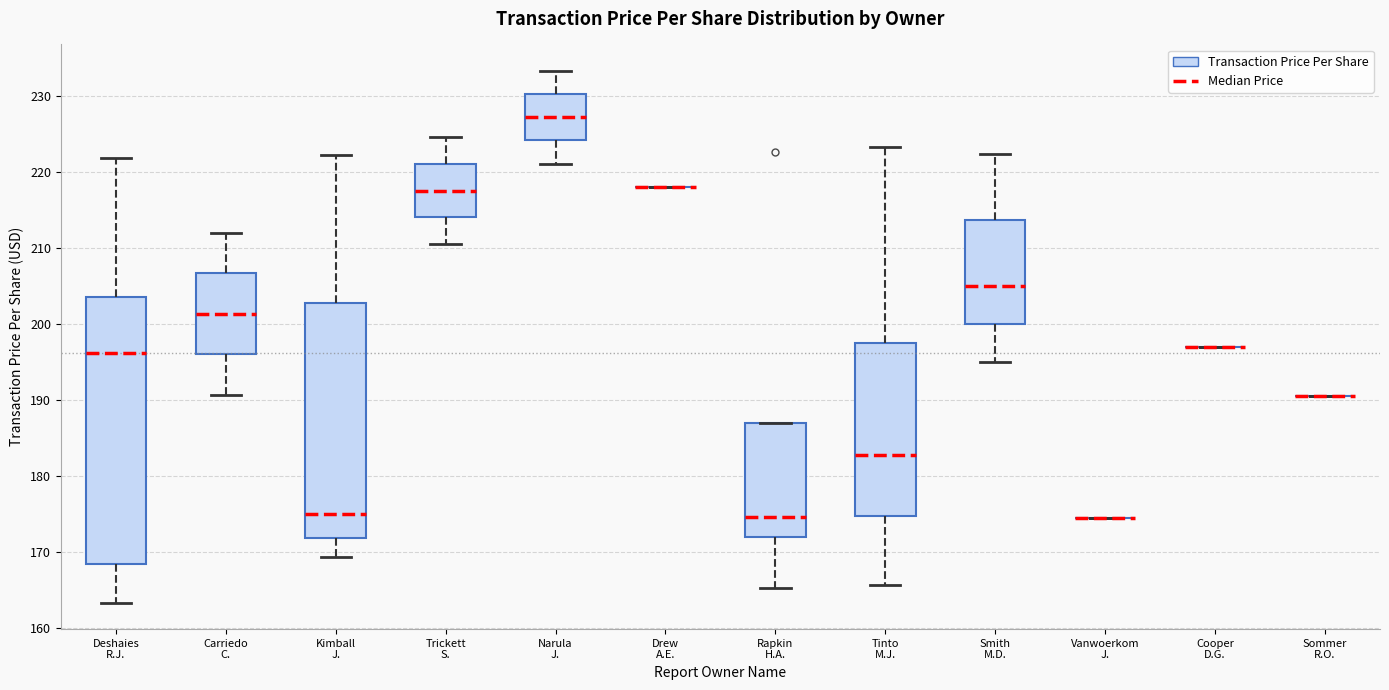

Where is the upper edge of the box for Trickett S. on the y-axis? The values are not printed on the chart, so give them approximately, as read against the axis.

221